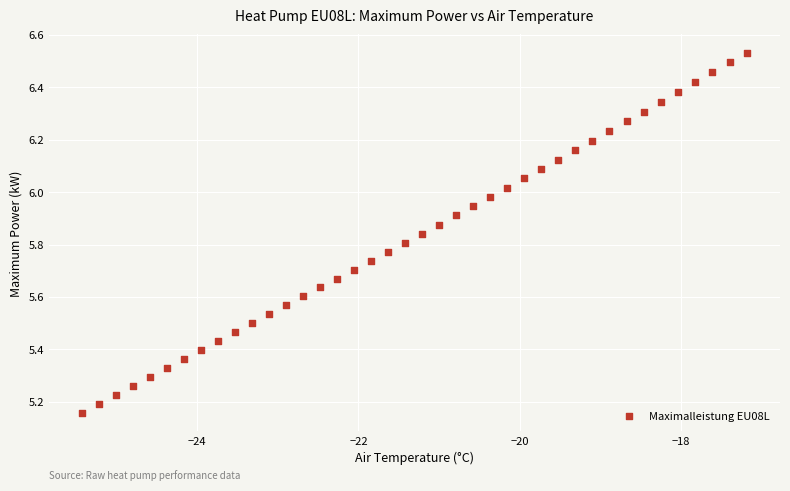

What is the range of X values (max minus min)?

8.2